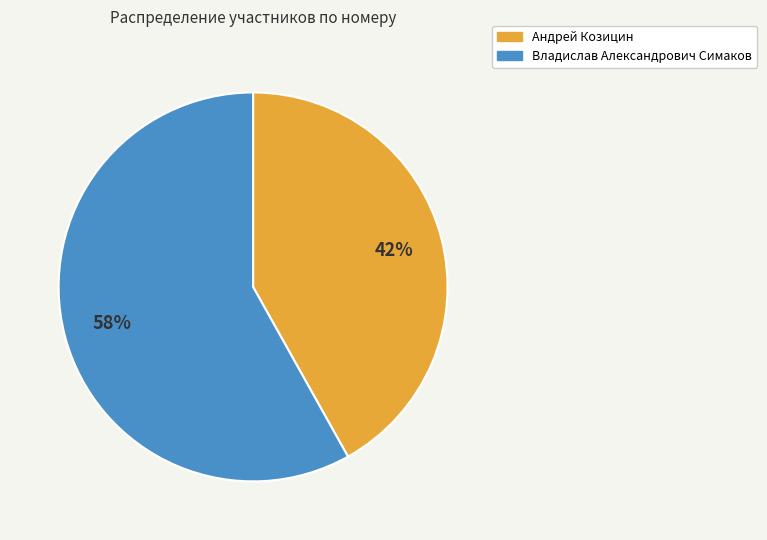

True or false: Владислав Александрович Симаков accounts for 58% of the total.

True